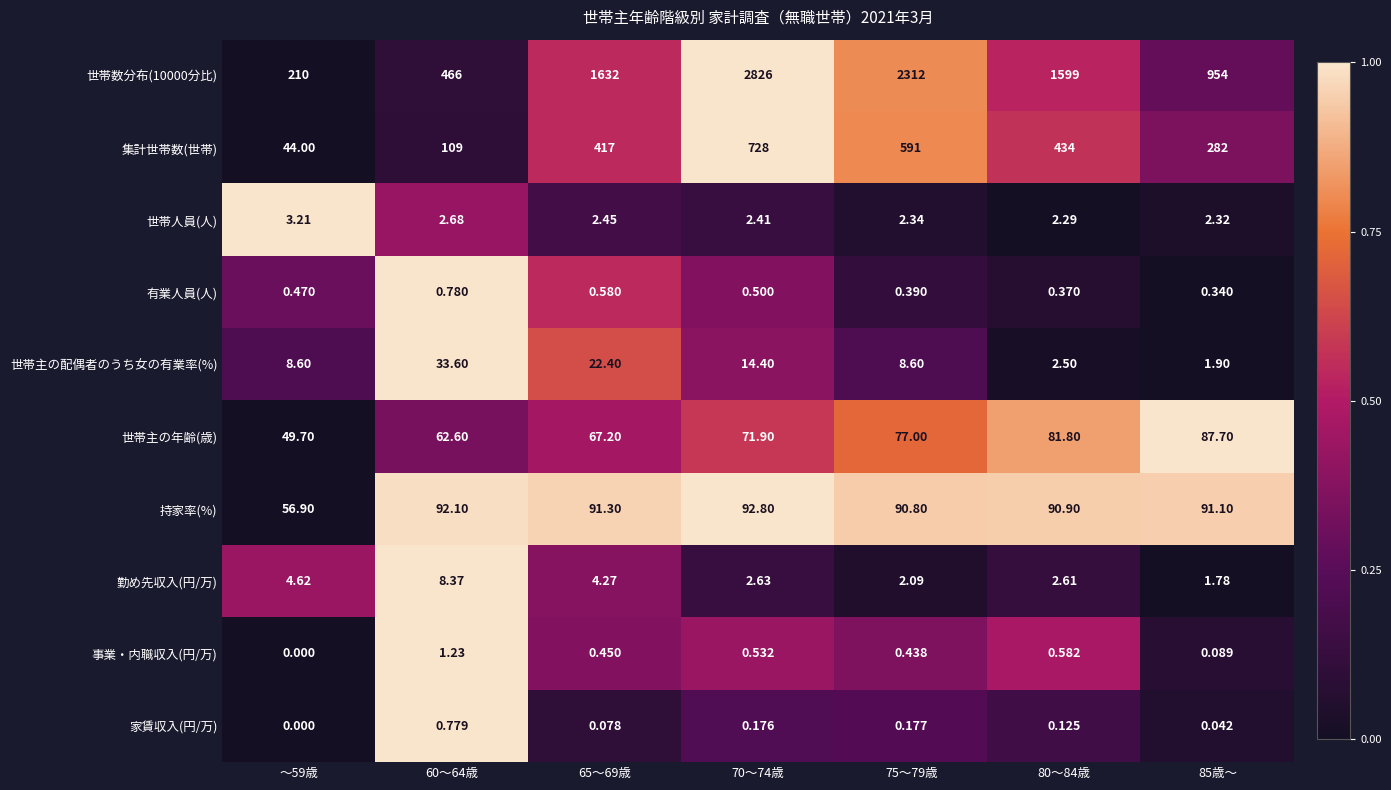

How many series are shown in this chart?

10